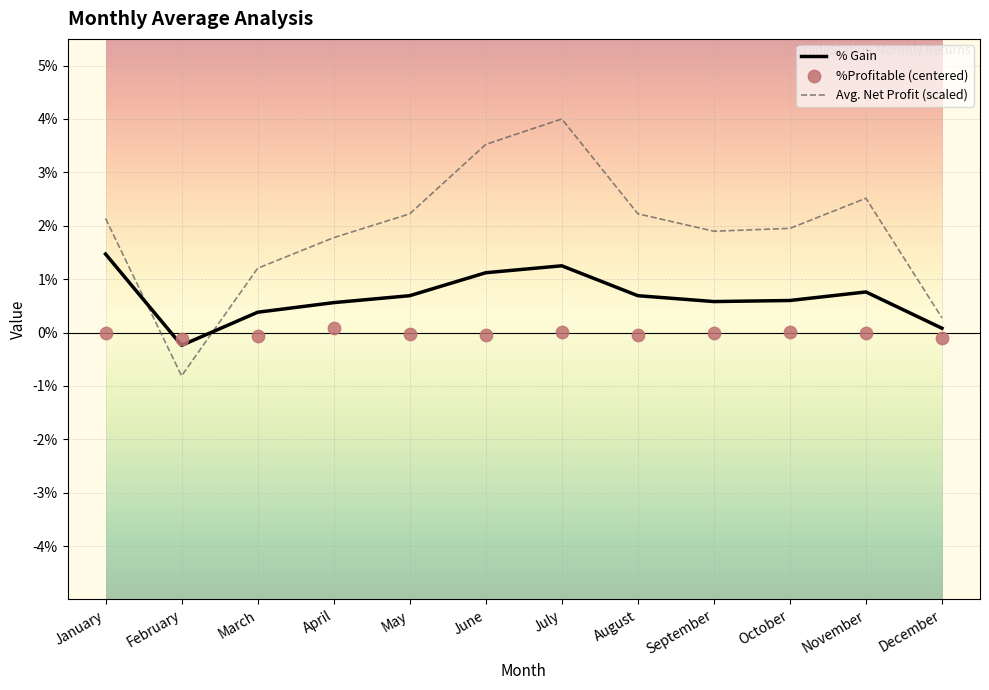

Which series has the largest total across all categories?

Avg. Net Profit